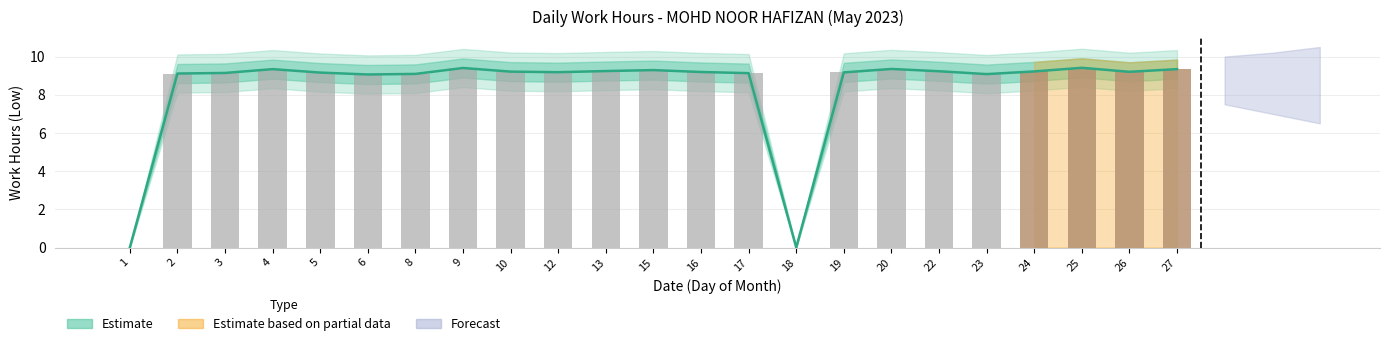

The Low_upper2 series shows 10.1 at 8. True or false?

True